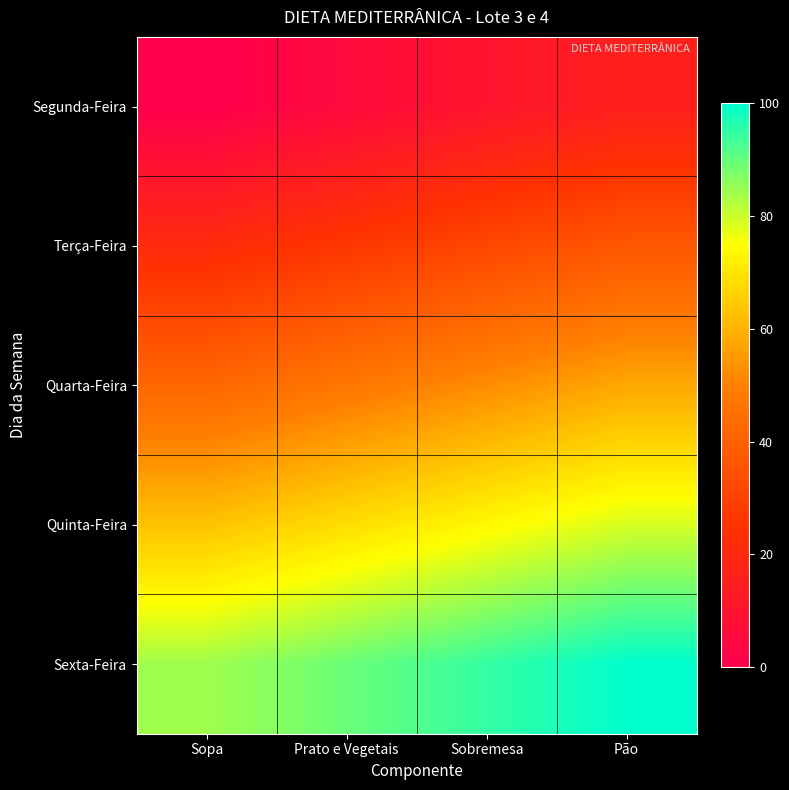

What is the total value across all series at Prato e Vegetais?

236.8